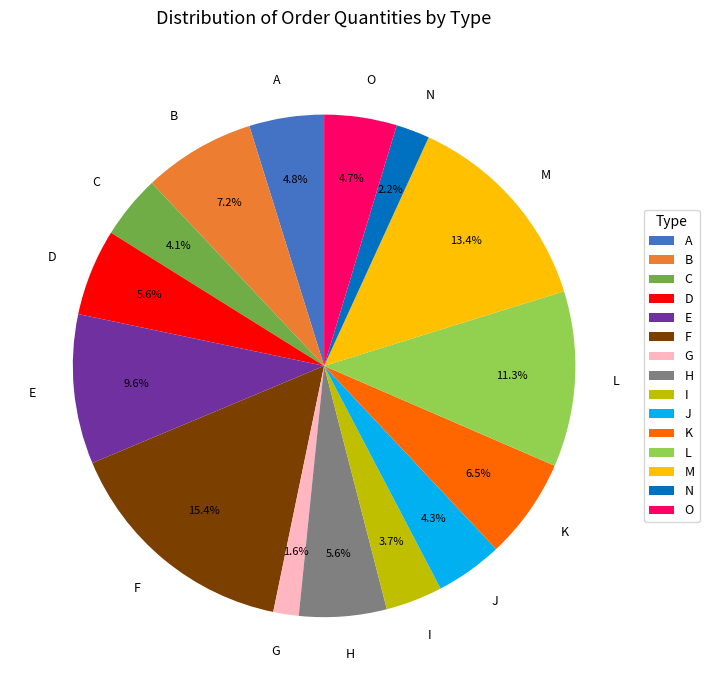

Which has a higher value, A or G?

A